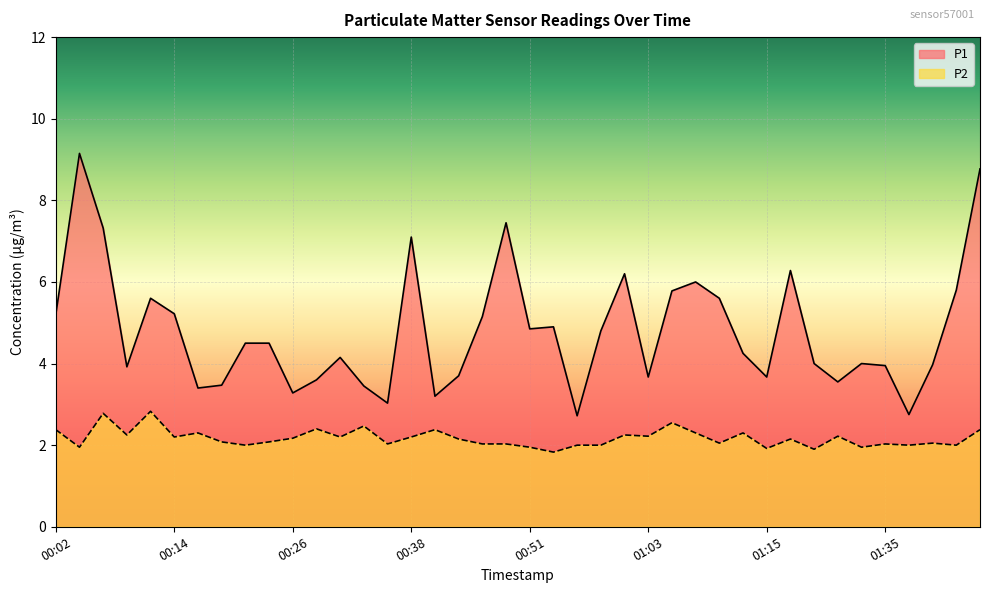

What is the maximum value for P1?

9.2